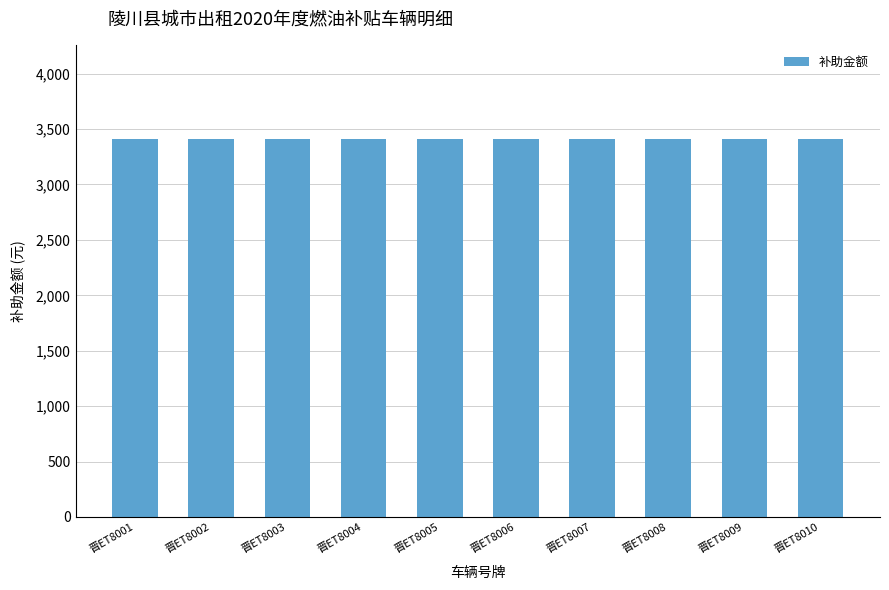

How many bars are there in total?

10